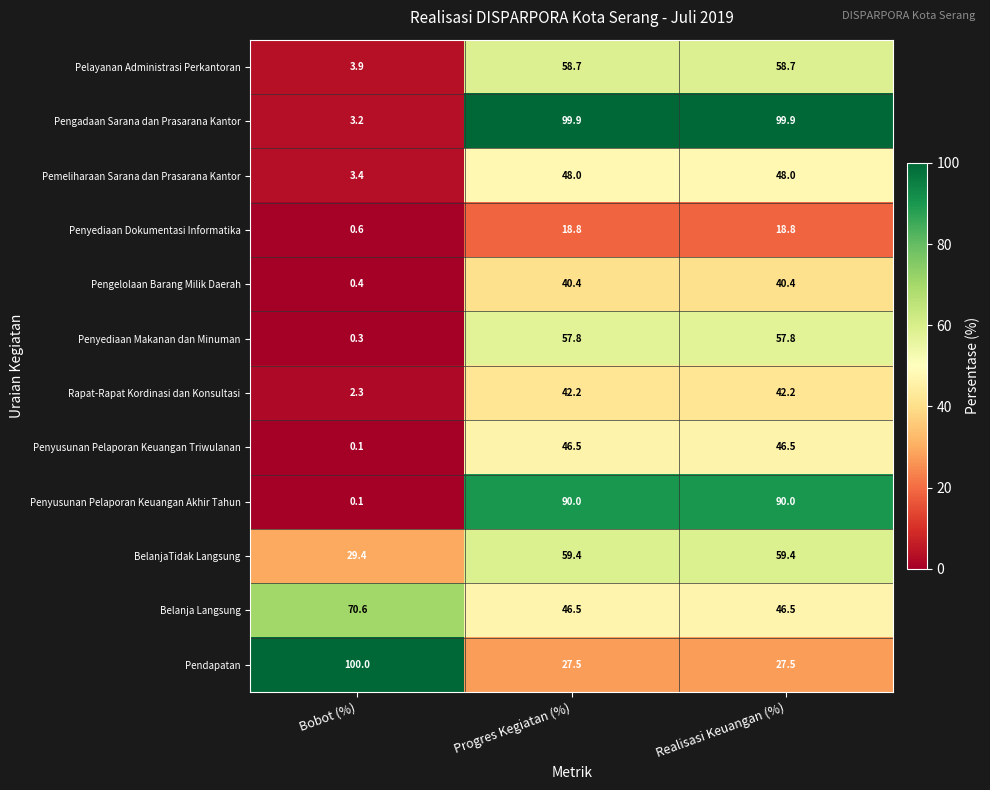

What is the difference between the highest and lowest values at Progres Kegiatan (%)?

81.1